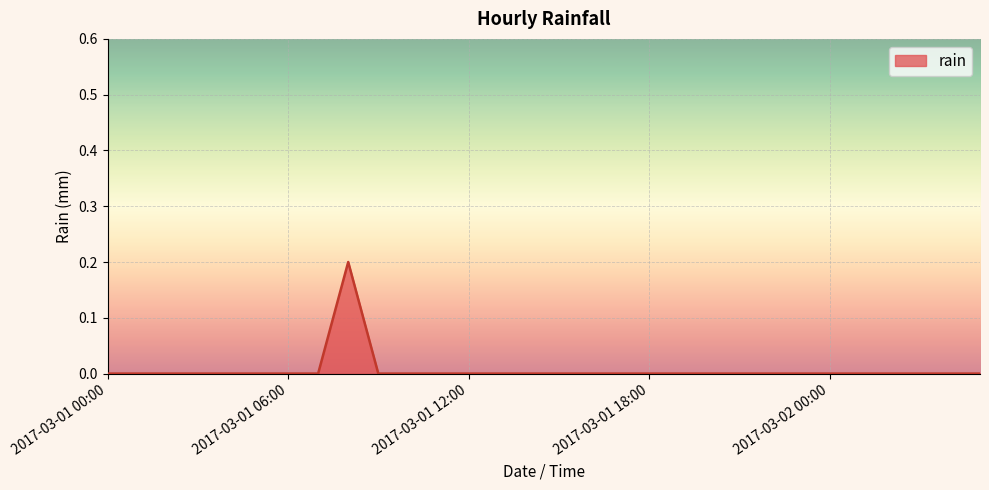

Count the number of data series in this chart.

1